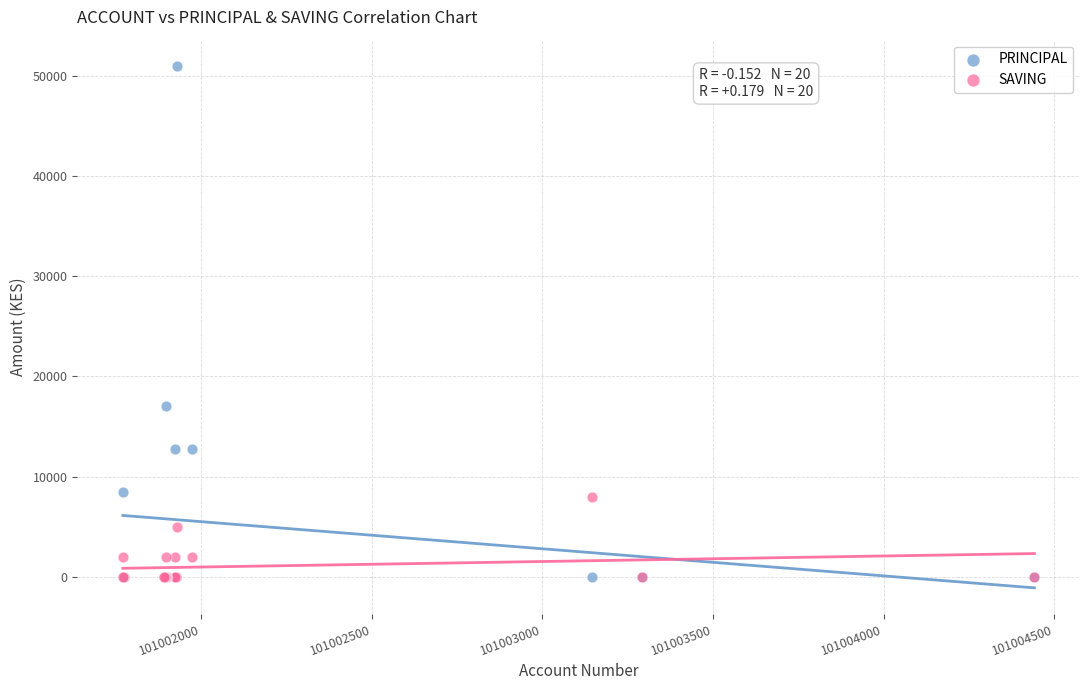

Which series contains the highest Y value?

PRINCIPAL